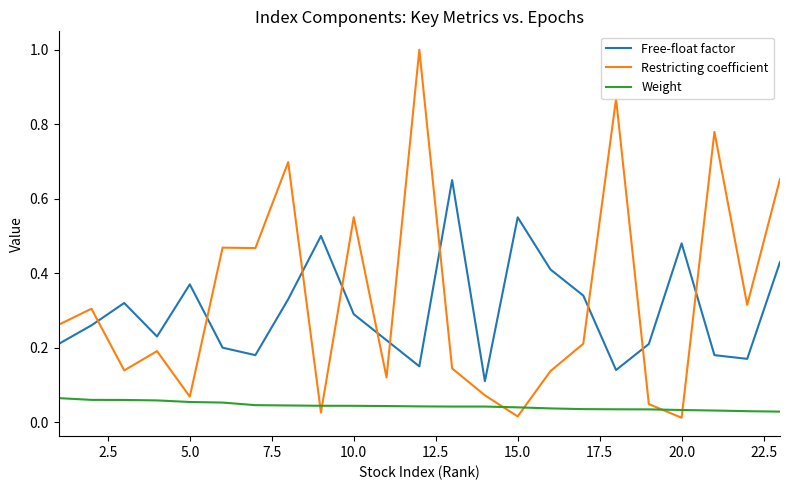

List the series in order of their peak value, lowest first.

Weight, Free-float factor, Restricting coefficient